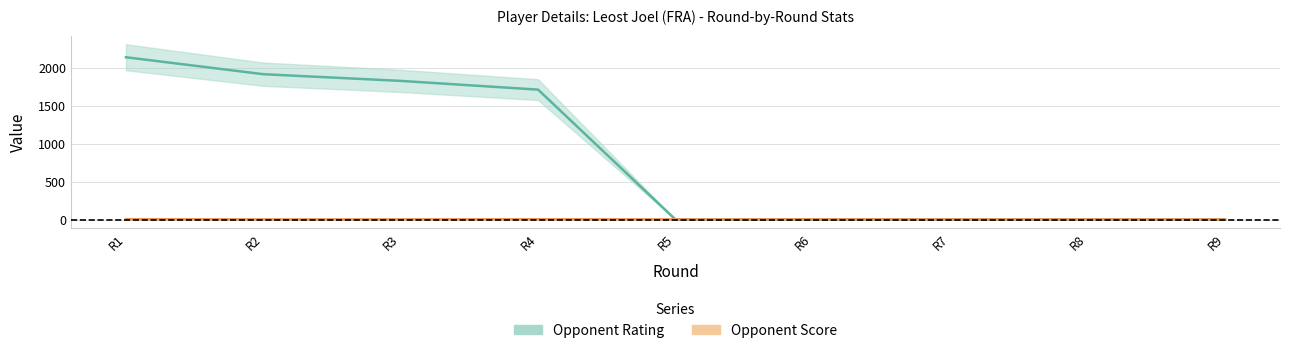

Does the chart have visible grid lines?

Yes